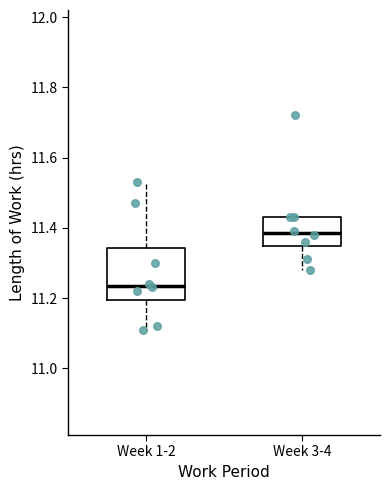

Comparing the boxes themselves (not the whiskers), which one is the tallest?

Week 1-2